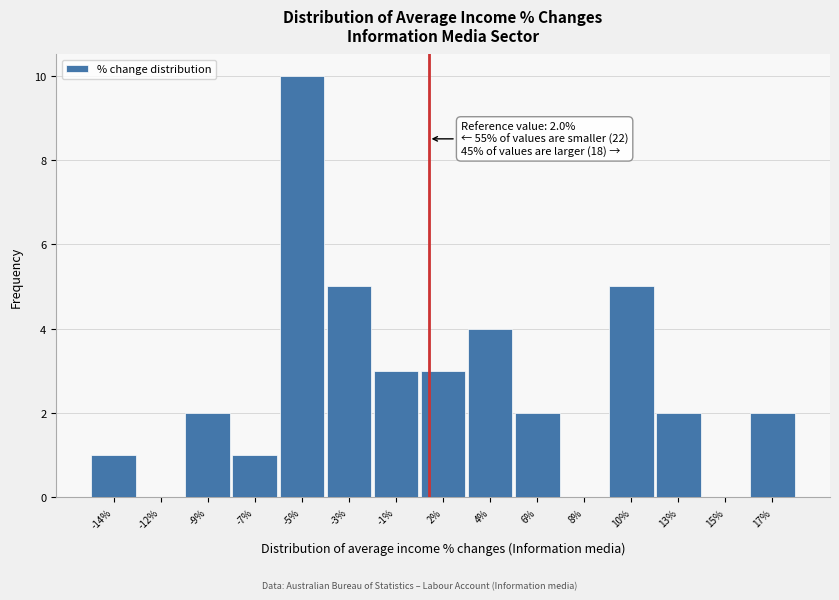

Reading right to left, what are all the values shown in this chart?

17%=2	15%=0	13%=2	10%=5	8%=0	6%=2	4%=4	2%=3	-1%=3	-3%=5	-5%=10	-7%=1	-9%=2	-12%=0	-14%=1